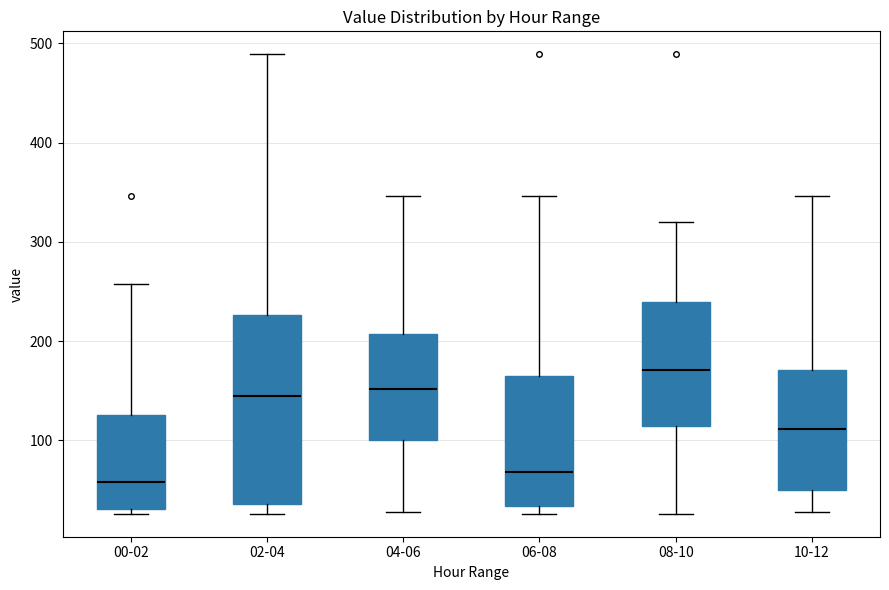

Reading left to right, read every box against the y-axis: the position of its median line, the range the box covers, and the ends of its whiskers. The values are not printed on the chart, so give them approximately, as read against the axis.

00-02: median 60, box 30 to 130, whiskers 30 (just below the box's lower edge) to 260
02-04: median 140, box 40 to 230, whiskers 30 to 490
04-06: median 150, box 100 to 210, whiskers 30 to 350
06-08: median 70, box 30 to 170, whiskers 30 (just below the box's lower edge) to 350
08-10: median 170, box 110 to 240, whiskers 30 to 320
10-12: median 110, box 50 to 170, whiskers 30 to 350